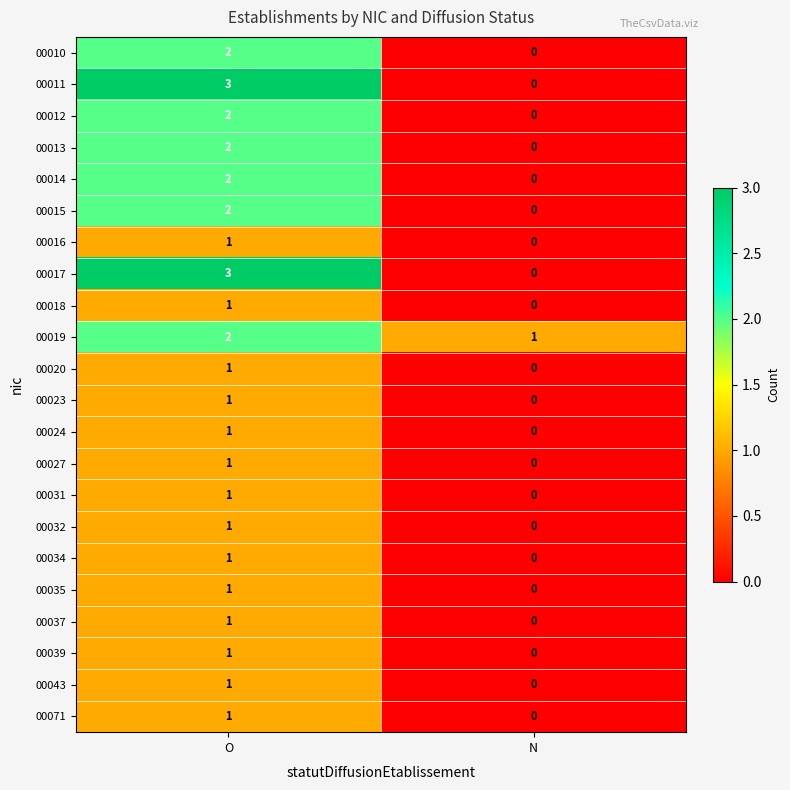

At which label is 00039 closest to 0?

N